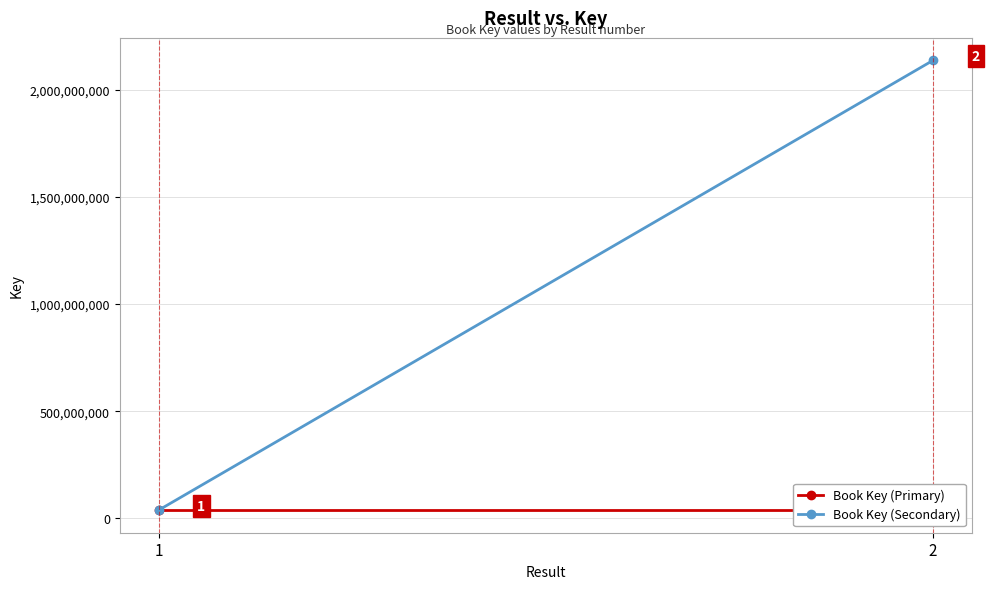

What is the difference between the Book Key (Secondary) values at 1 and 2?

2100086635